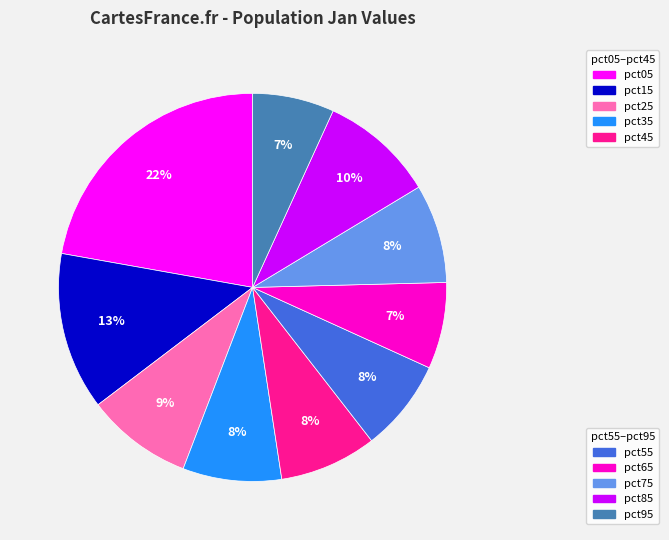

Is there a majority slice in this chart?

No